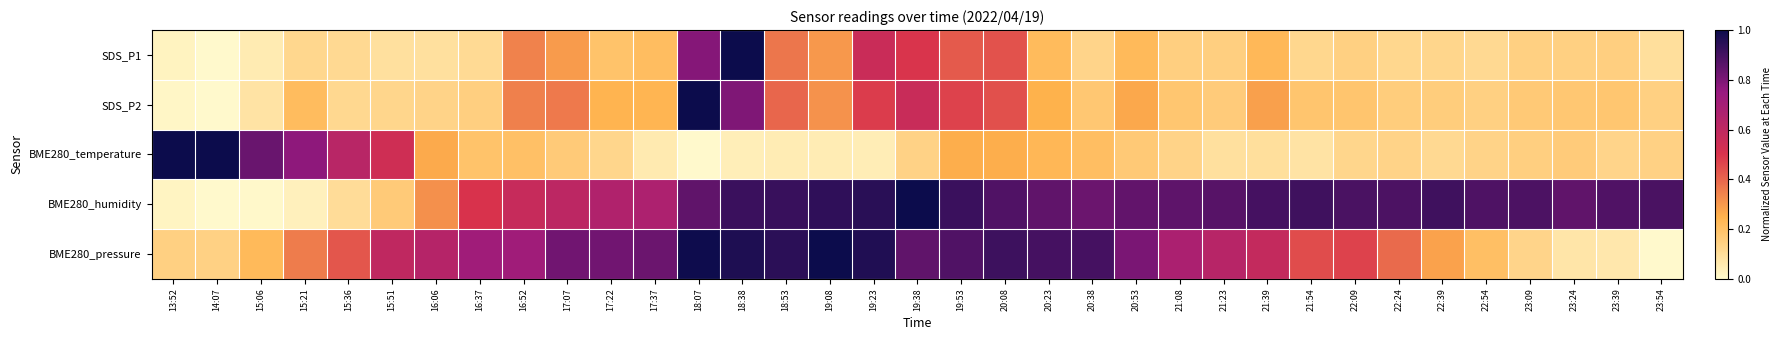

At which category is the sum across all series the highest?

18:38